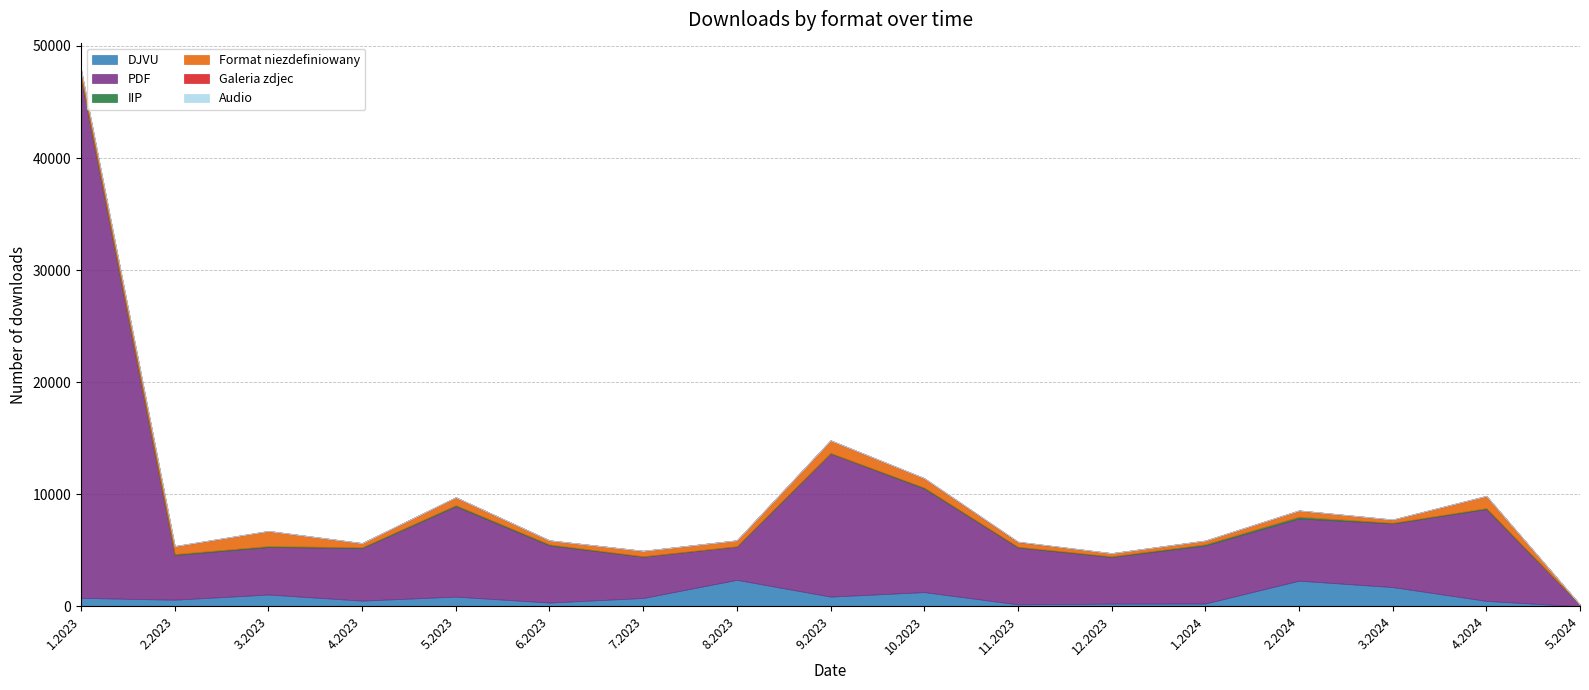

Reading left to right, what are all the values shown in this chart?

DJVU: 765	600	1065	519	877	346	755	2375	879	1279	188	253	260	2299	1730	496	9
PDF: 46340	3997	4238	4699	8069	5107	3687	2970	12777	9247	5081	4169	5183	5556	5681	8201	151
IIP: 99	77	84	59	92	79	36	28	32	80	55	53	105	151	52	76	0
Format niezdefiniowany: 678	709	1347	375	706	365	485	529	1134	837	438	278	328	556	288	1089	6
Galeria zdjec: 11	3	6	4	5	4	4	1	2	9	23	4	8	9	9	6	0
Audio: 9	10	3	0	6	0	0	1	1	5	1	0	0	0	2	2	0